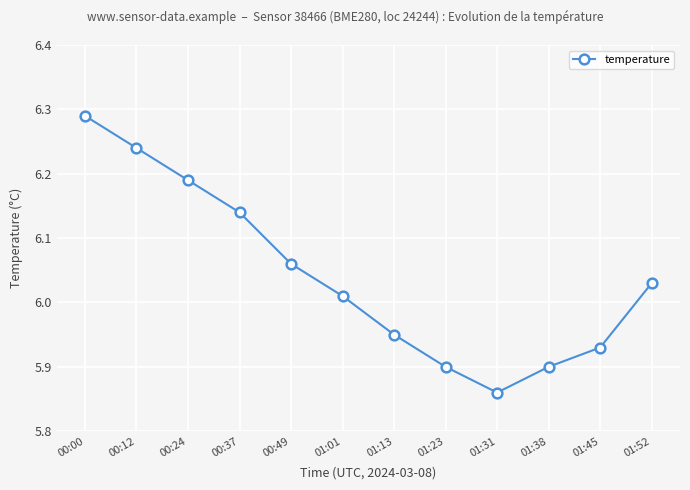

What is the label of the 10th point from the right?

00:24